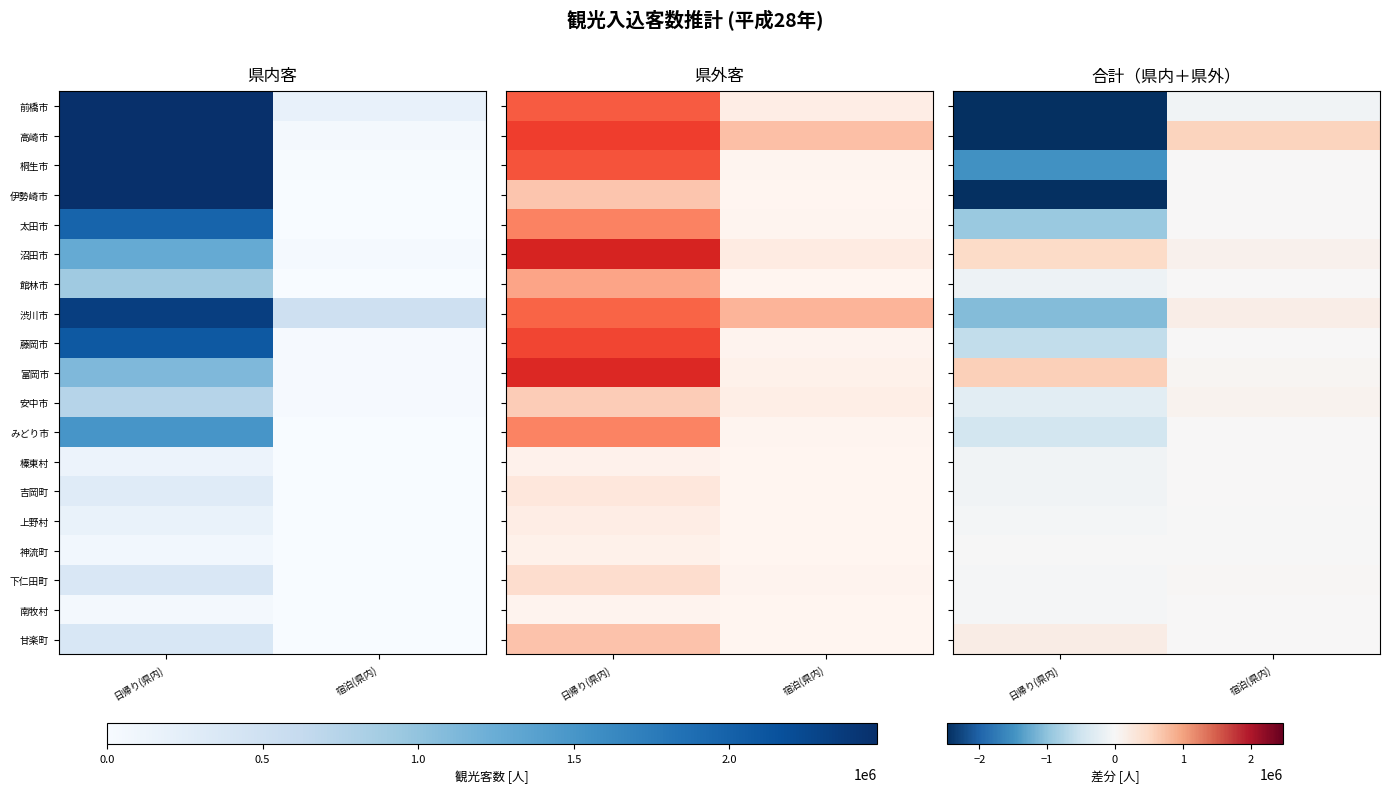

Is it true that 桐生市 equals -2147411 at 日帰り(県内)?

False